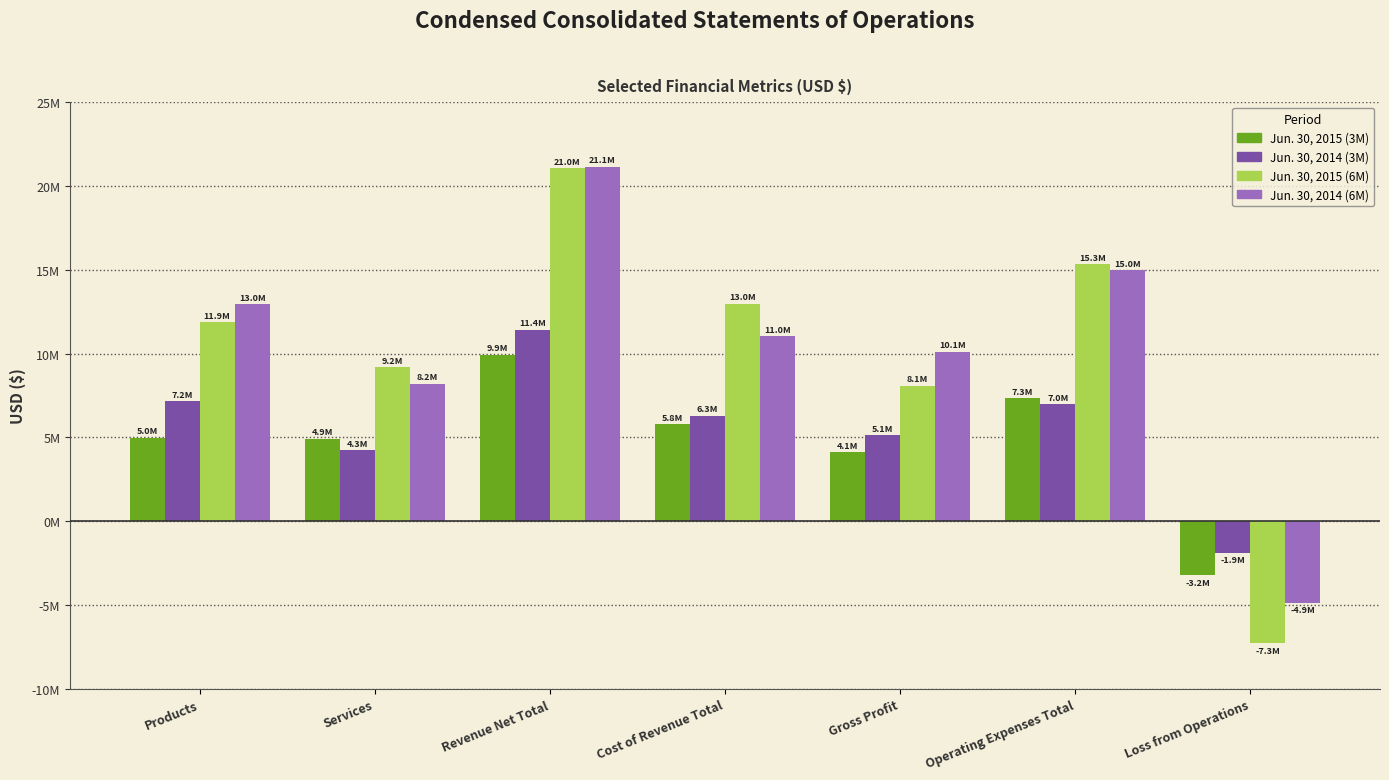

What is the total value across all series at Loss from Operations?

-17214000